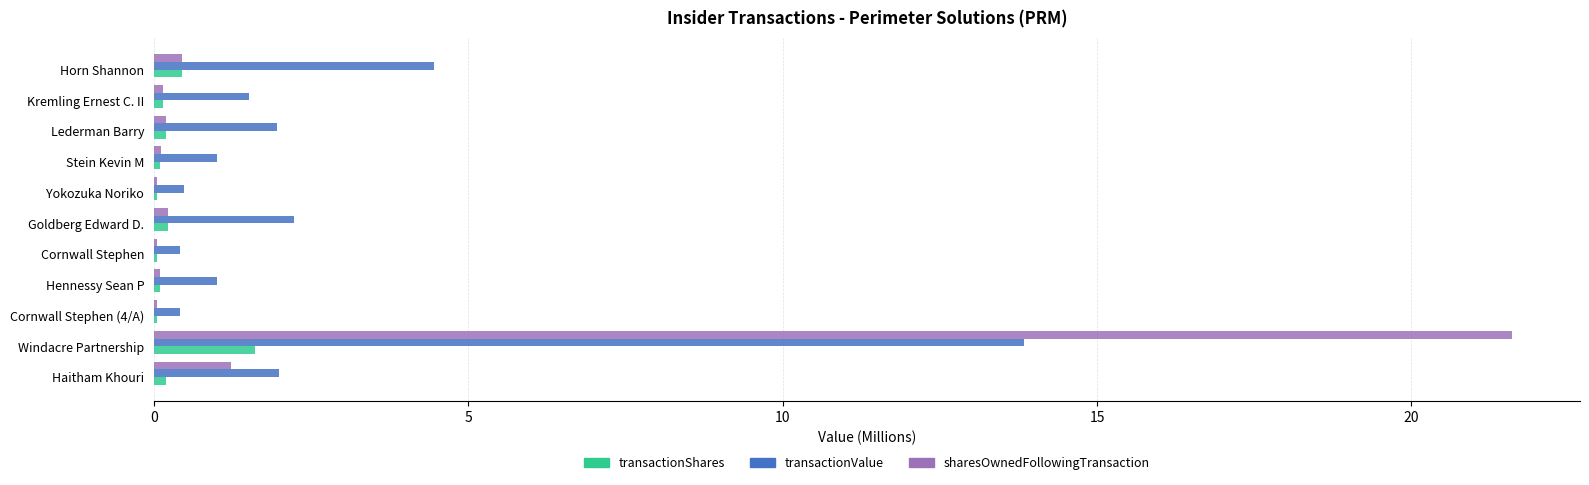

Which series changed the most between Cornwall Stephen (4/A) and Horn Shannon?

transactionValue